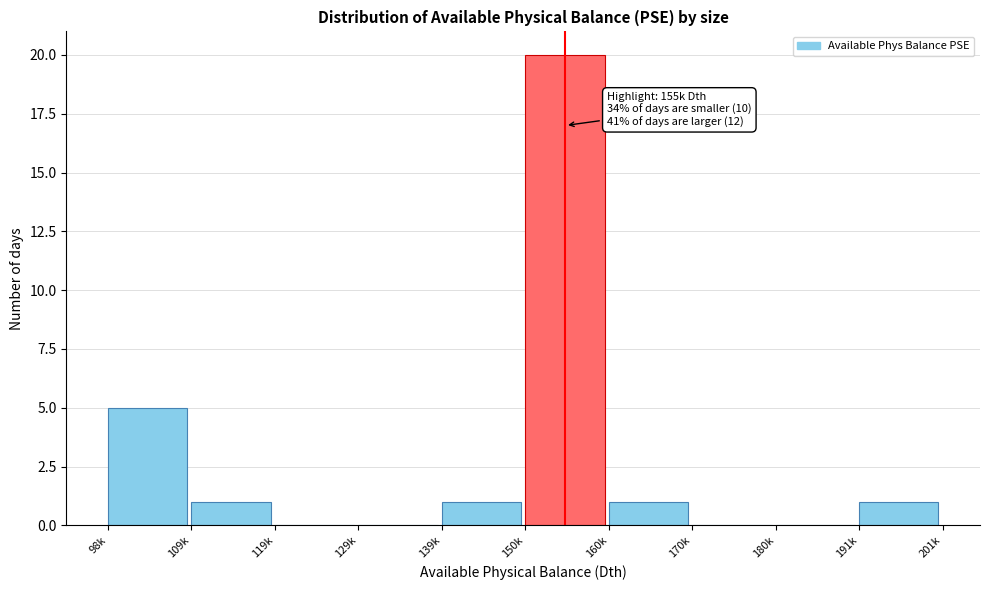

Reading left to right, what are all the values shown in this chart?

98k=5	109k=1	119k=0	129k=0	139k=1	150k=20	160k=1	170k=0	180k=0	191k=1